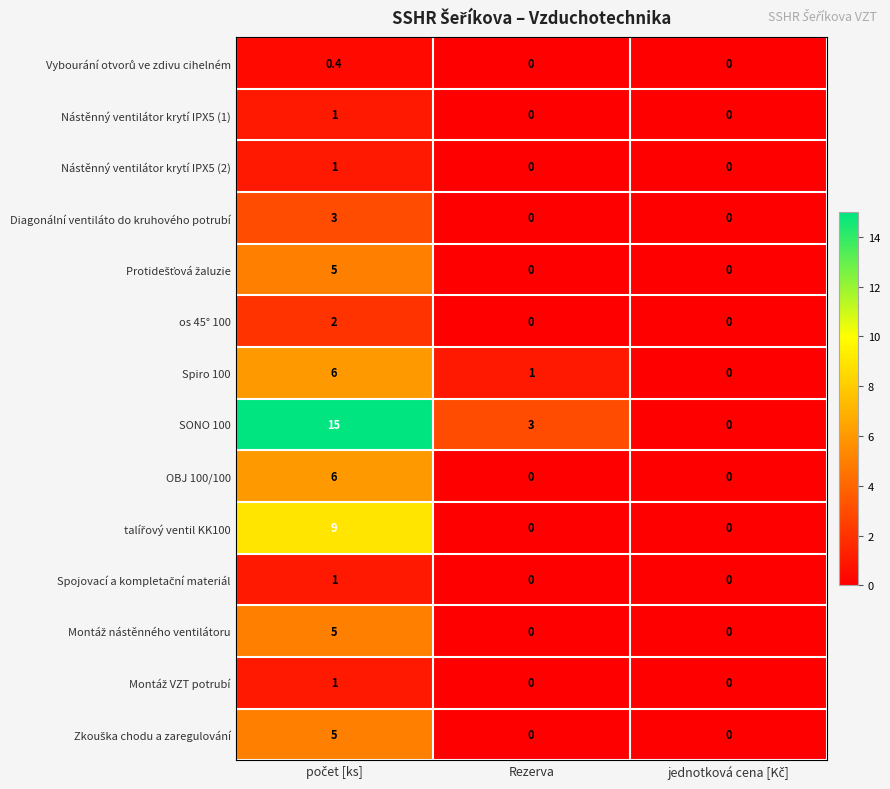

What is the difference between the maximum and minimum values in the Spiro 100 series?

6.0